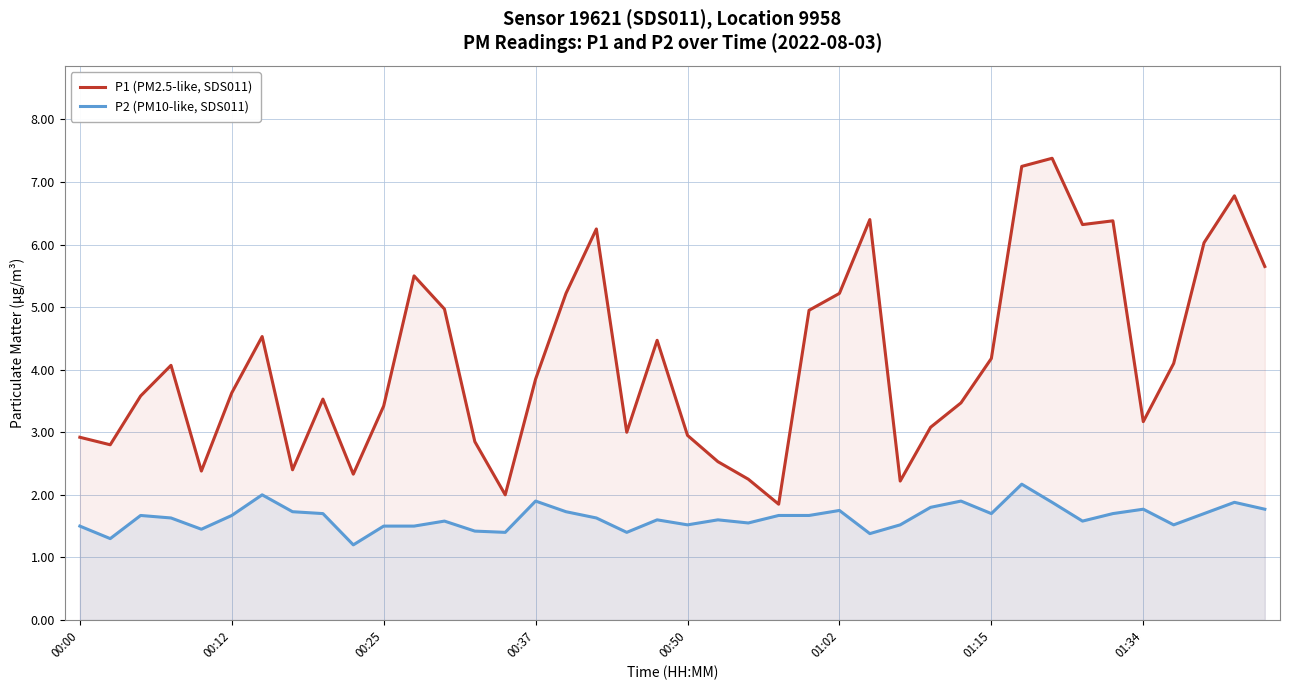

Between 16 and 34, which series saw the biggest shift?

P1 (PM2.5-like, SDS011)